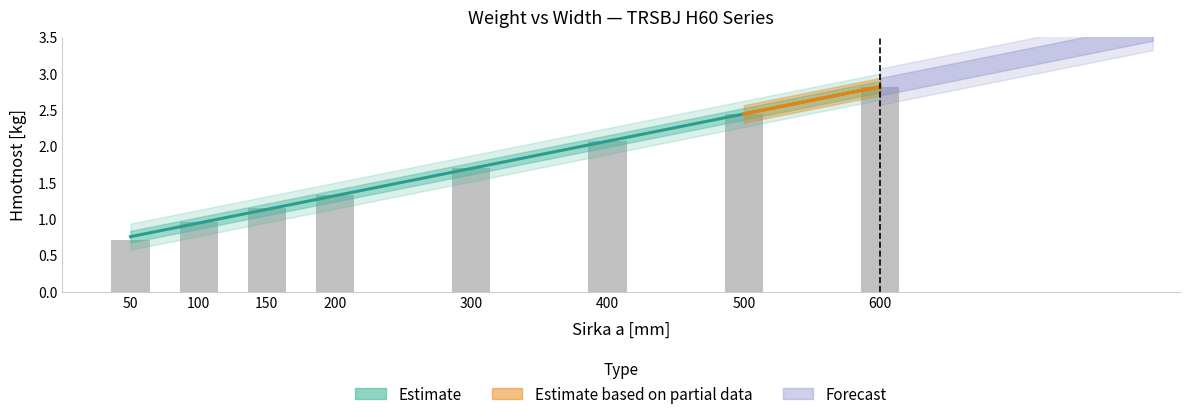

Which label corresponds to the largest value in the chart?

600